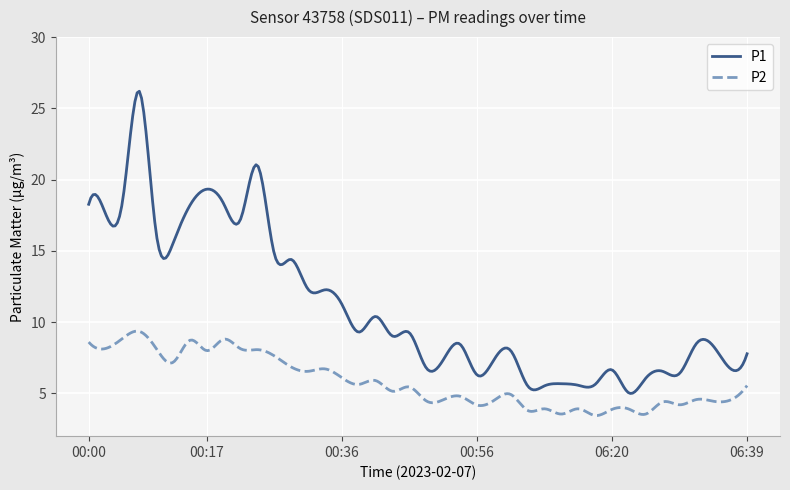

True or false: P1 and P2 cross at least once.

False